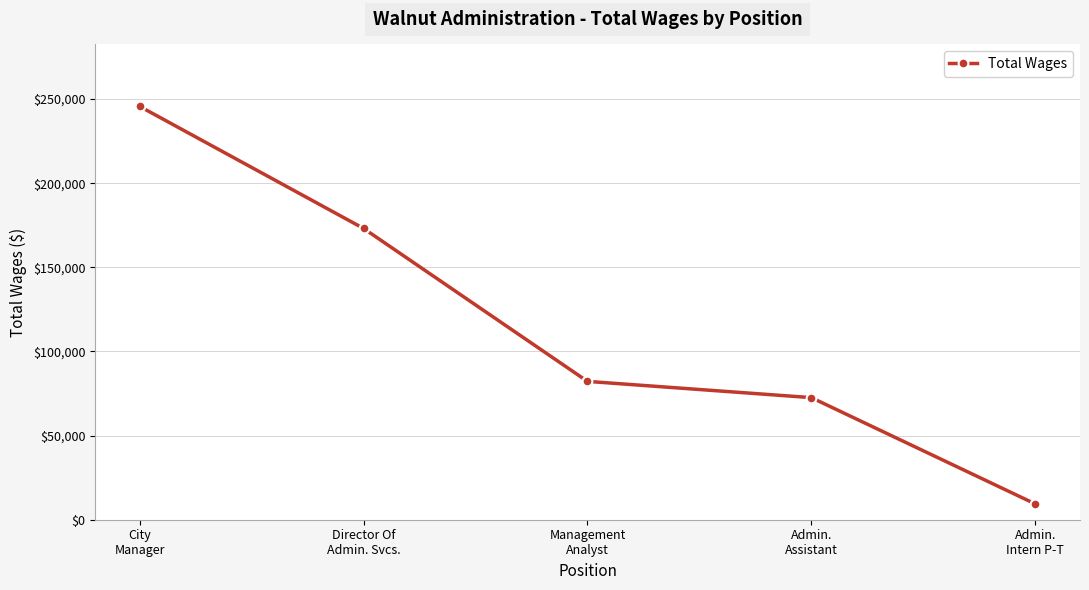

What is the label of the 1st point from the left?

City
Manager